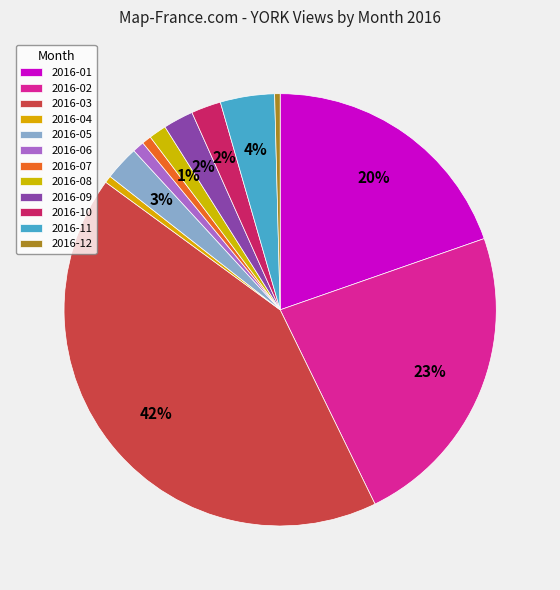

Is the sum of 2016-12 and 2016-03 greater than half?

No